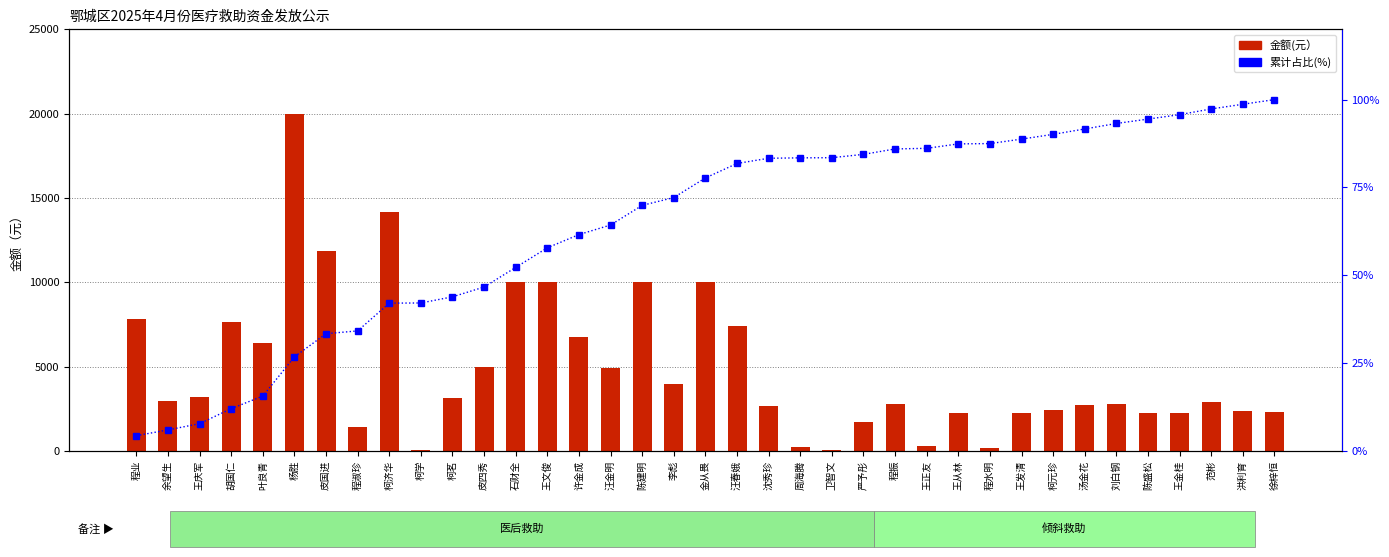

Are the bars horizontal?

No